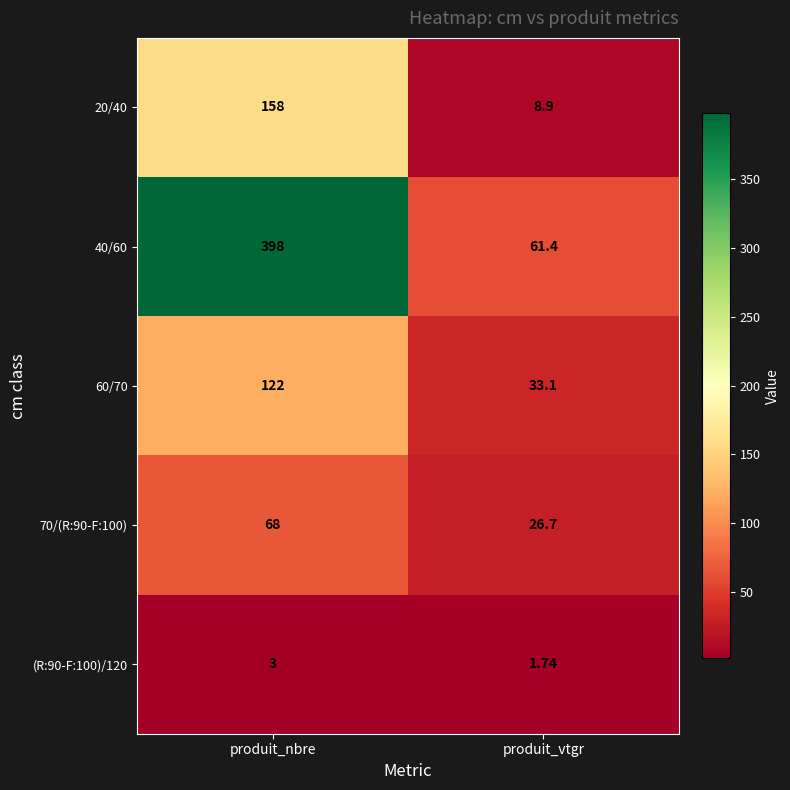

At which label does 60/70 reach its peak?

produit_nbre